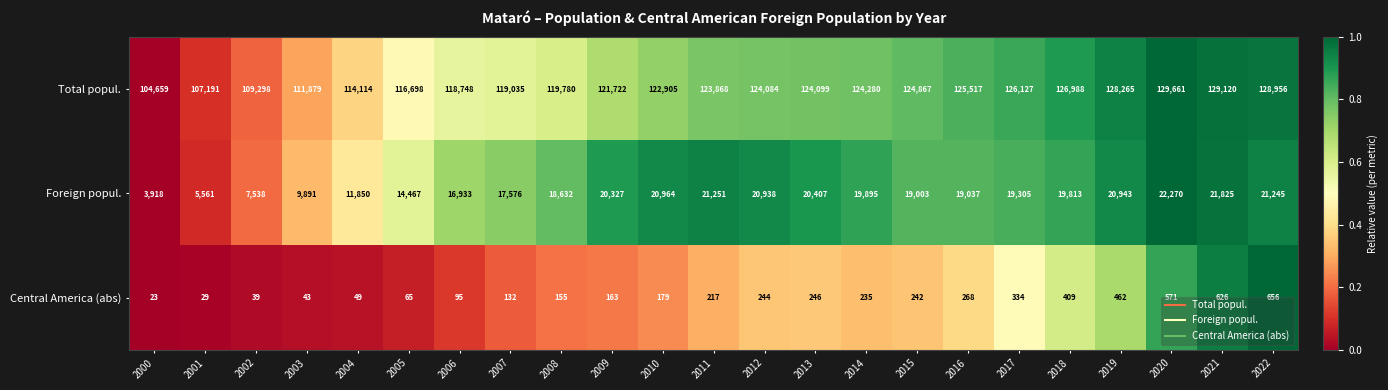

Which series has the largest total across all categories?

Total popul.